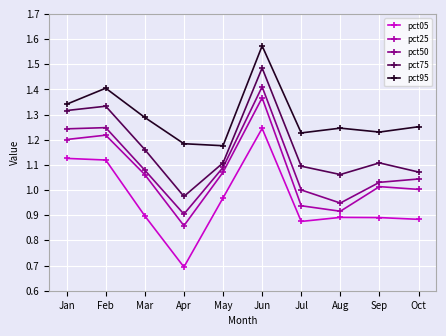

In pct05, how many points are higher than both neighbors (excluding endpoints)?

2